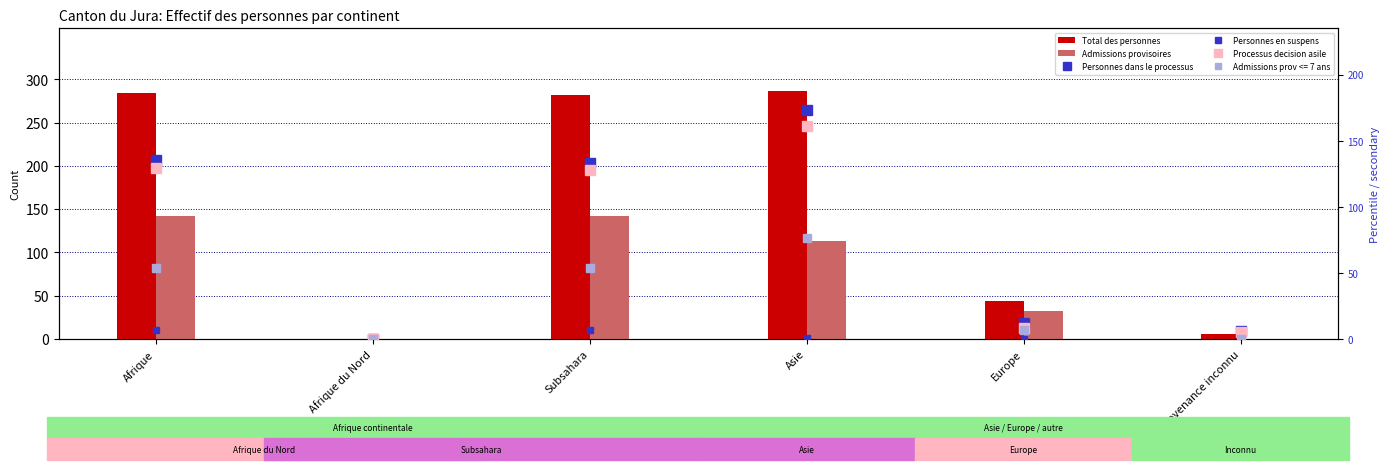

Reading left to right, extract all data points from this chart.

Total des personnes: Afrique=284	Afrique du Nord=0	Subsahara=282	Asie=287	Europe=44	Provenance inconnu=6
Admissions provisoires: Afrique=142	Afrique du Nord=0	Subsahara=142	Asie=113	Europe=32	Provenance inconnu=0
Personnes dans le processus: Afrique=135	Afrique du Nord=0	Subsahara=133	Asie=173	Europe=12	Provenance inconnu=6
Personnes en suspens: Afrique=7	Afrique du Nord=0	Subsahara=7	Asie=1	Europe=0	Provenance inconnu=0
Processus decision asile: Afrique=129	Afrique du Nord=0	Subsahara=128	Asie=161	Europe=8	Provenance inconnu=5